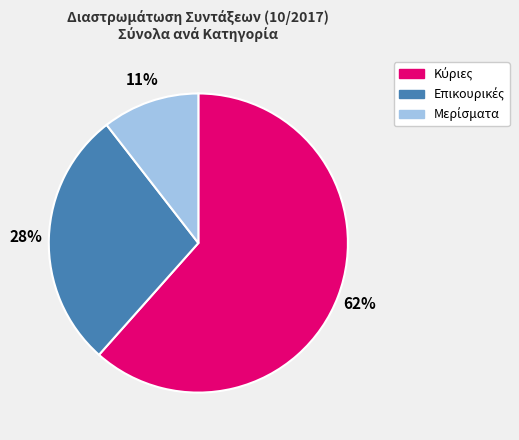

To the nearest percent, what is the average slice percentage?

33%